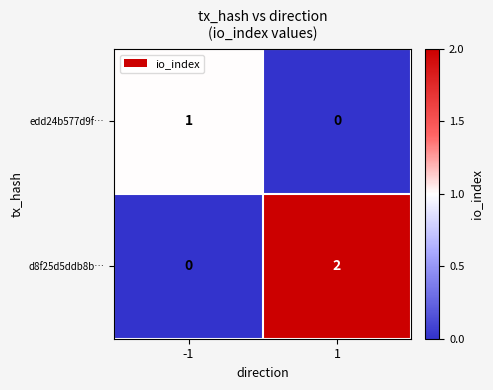

Which series changed the most between -1 and 1?

d8f25d5ddb8b…